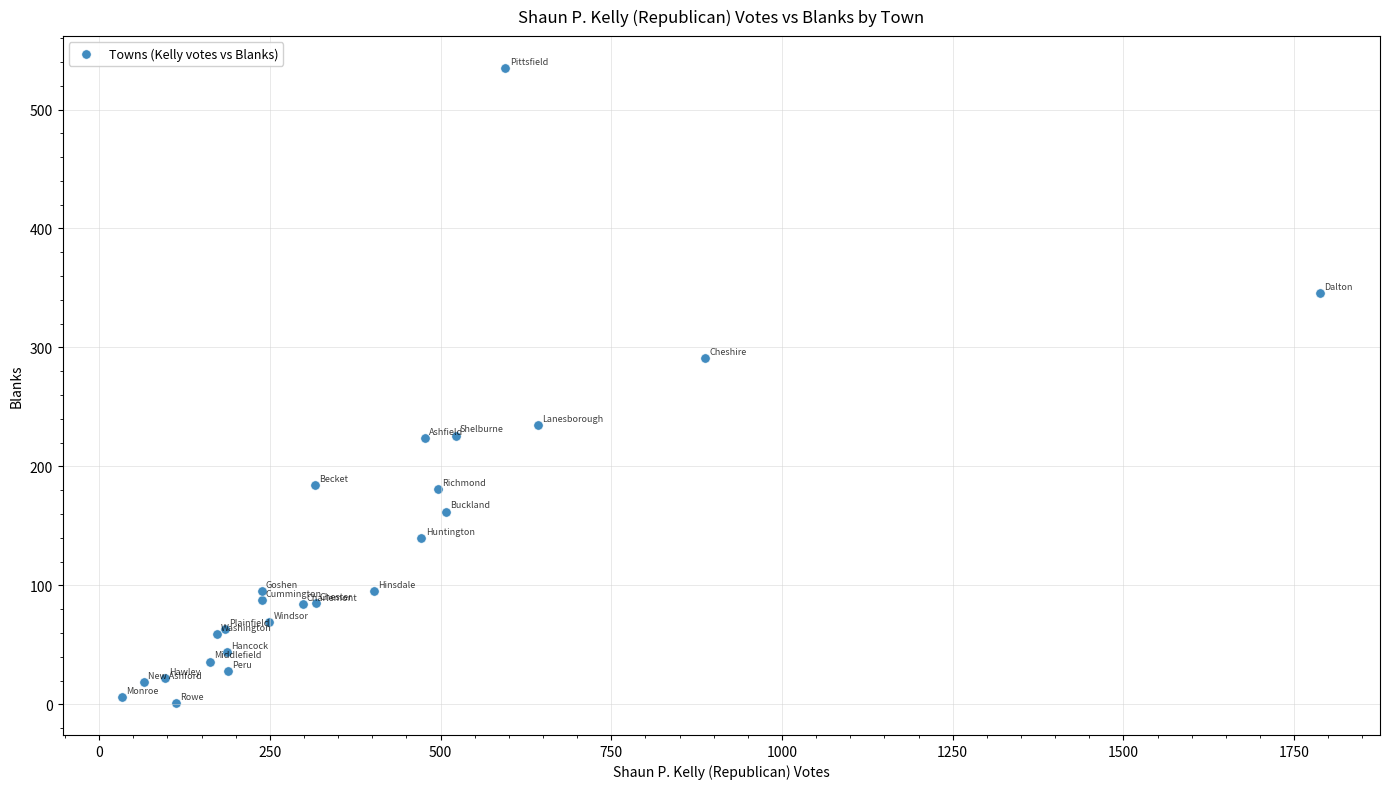

What Y value in the scatter plot is closest to 268?

291